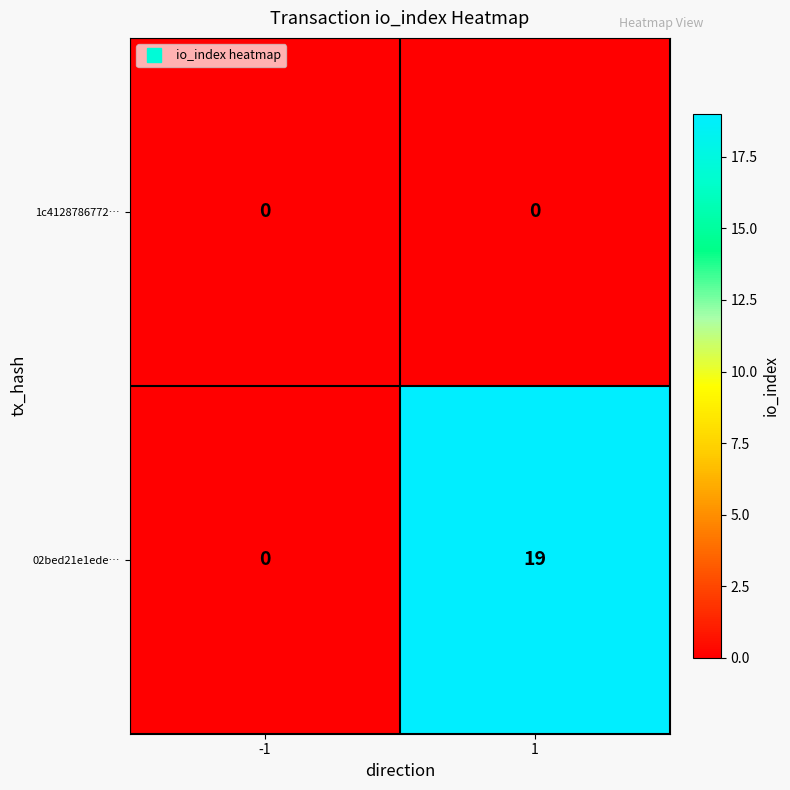

What is the maximum value shown in the chart?

19